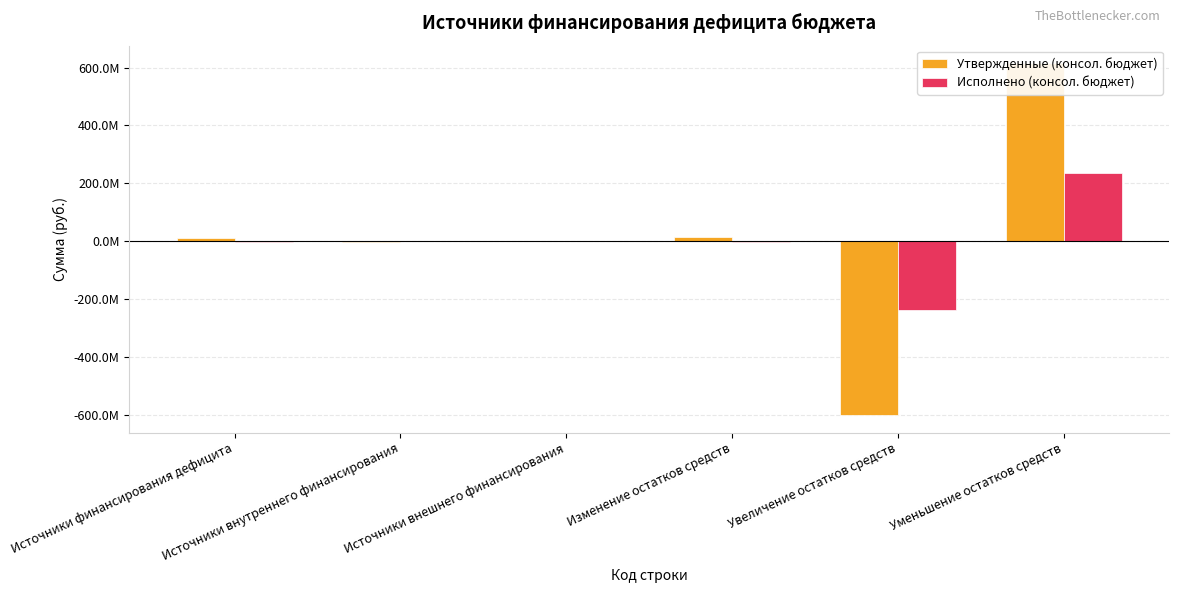

Is it true that Исполнено (консол. бюджет) equals 0.0 at Источники внешнего финансирования?

True